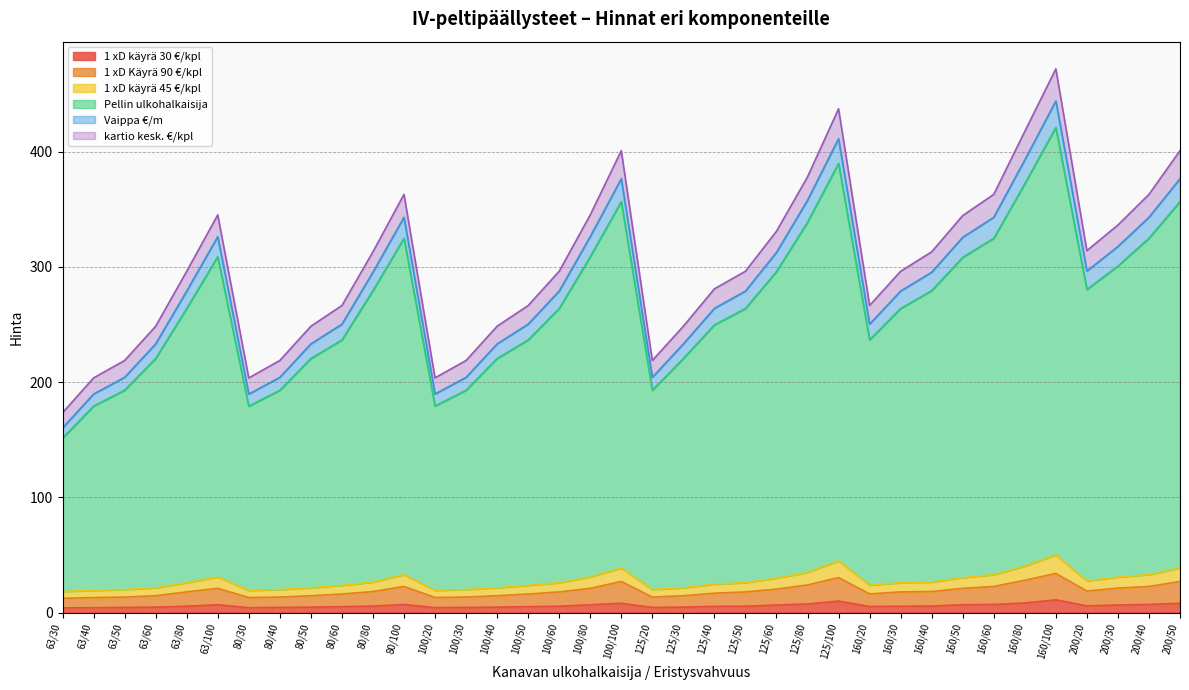

Which label corresponds to the largest value in the chart?

160/100